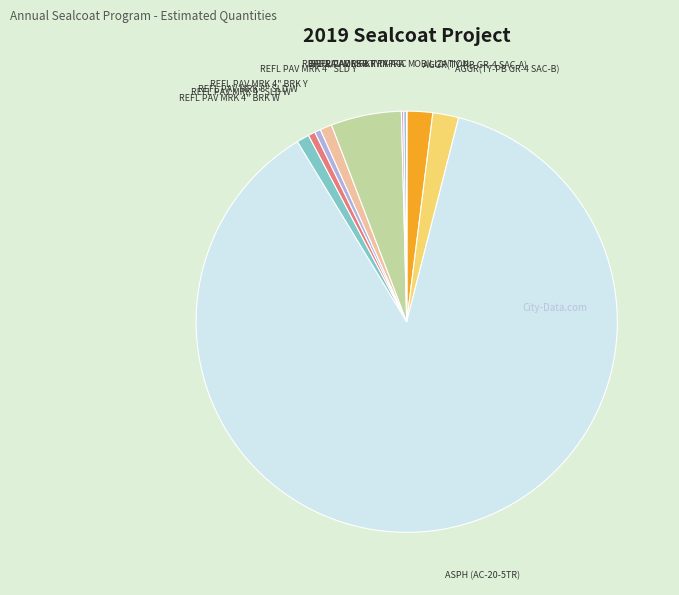

The AGGR(TY-PB GR-4 SAC-B) slice represents 2% of the pie. True or false?

True